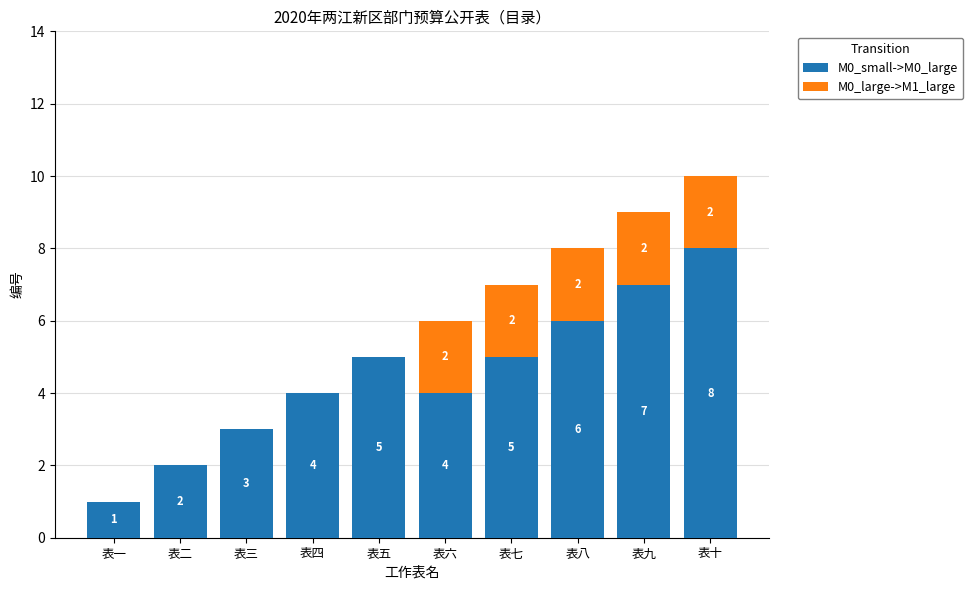

What is the sum of all M0_small->M0_large values?

45